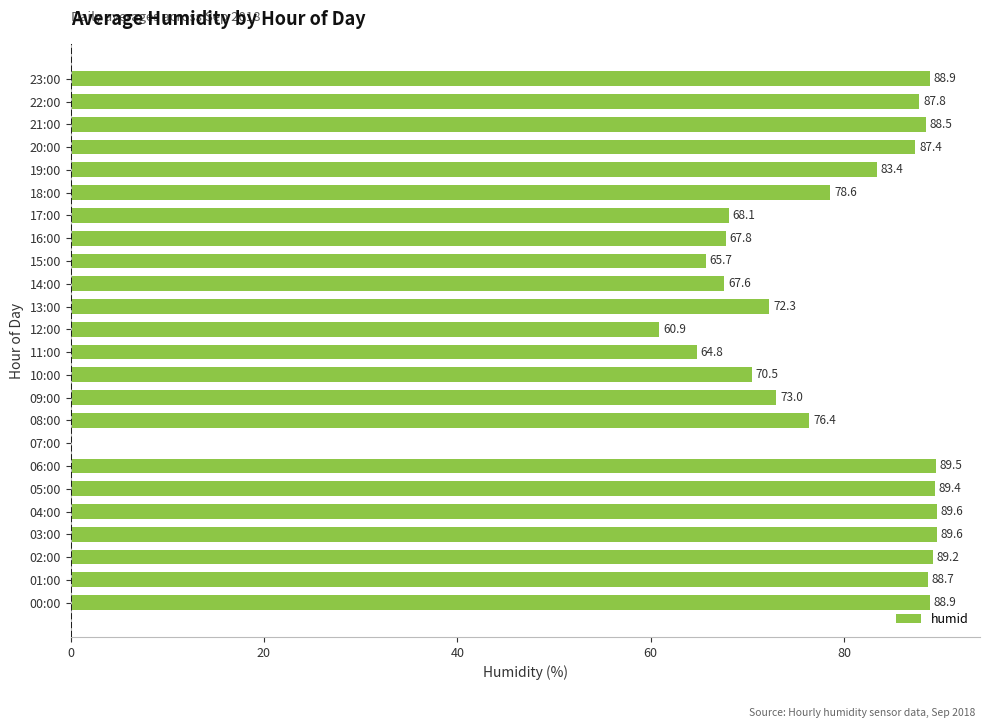

What is the maximum value shown in the chart?

89.6